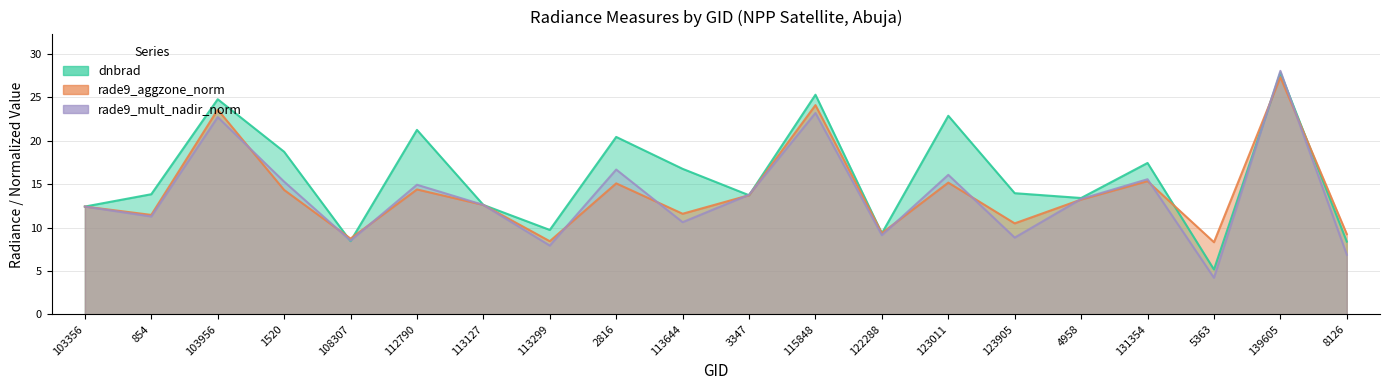

At which category is the sum across all series the highest?

139605